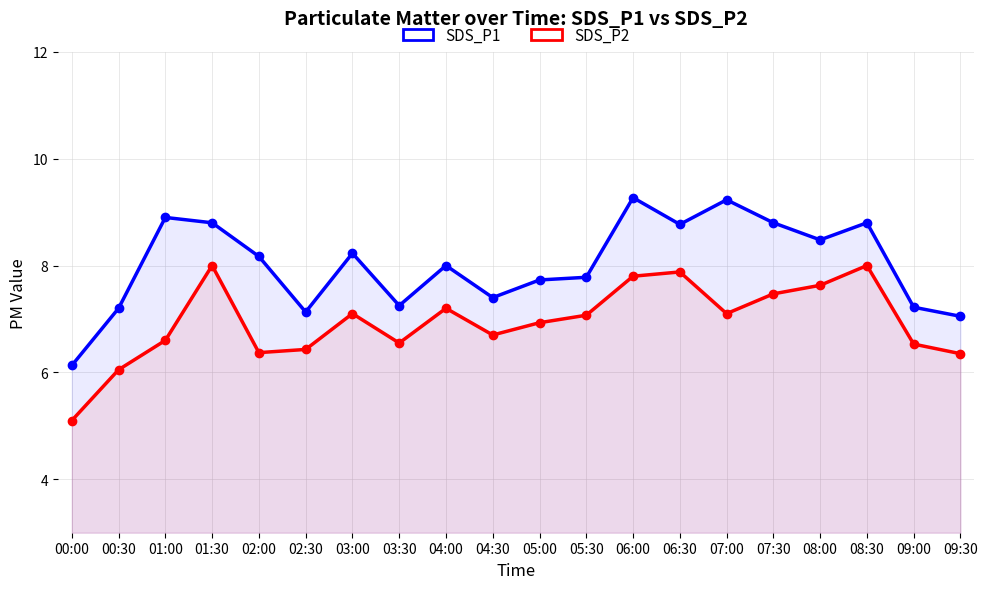

List the series in order of their peak value, highest first.

SDS_P1, SDS_P2